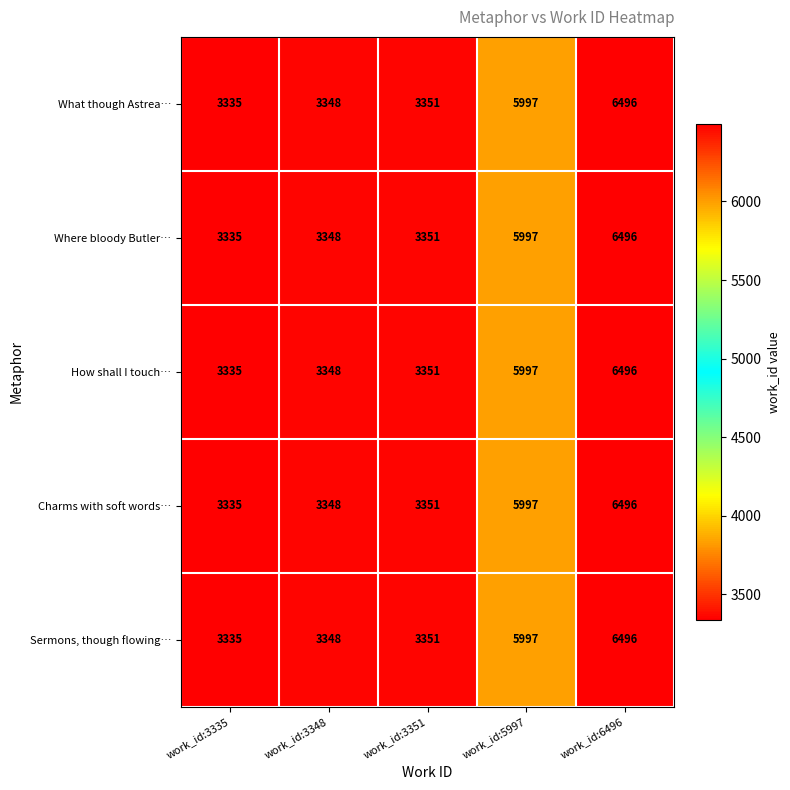

What is the total value across all series at work_id:6496?

32480